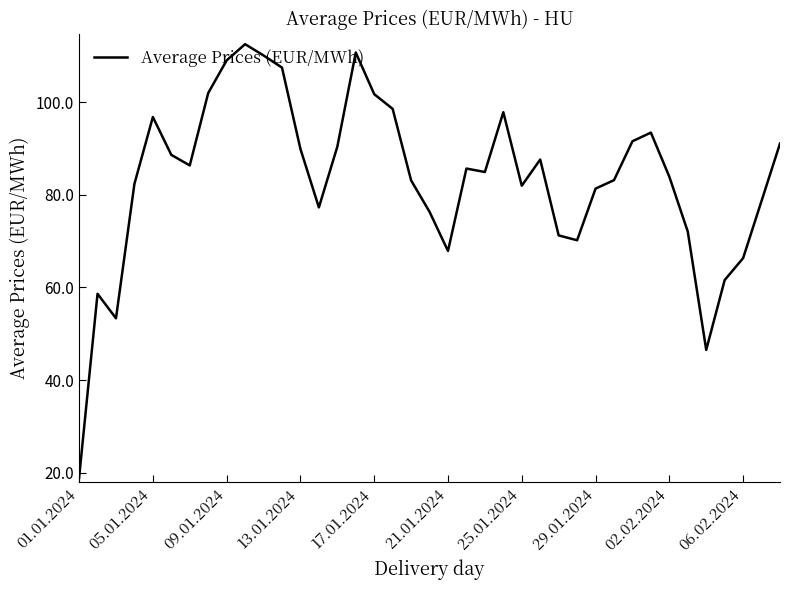

What is the difference between the second highest and minimum values?

91.8